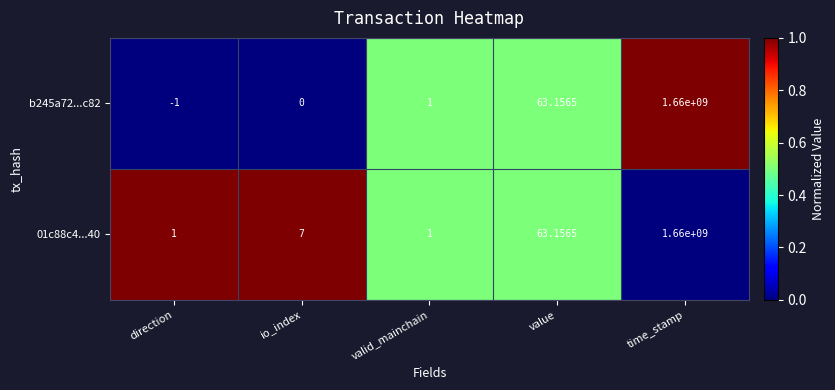

Where is 01c88c4...40 nearest to the value 830000000?

value